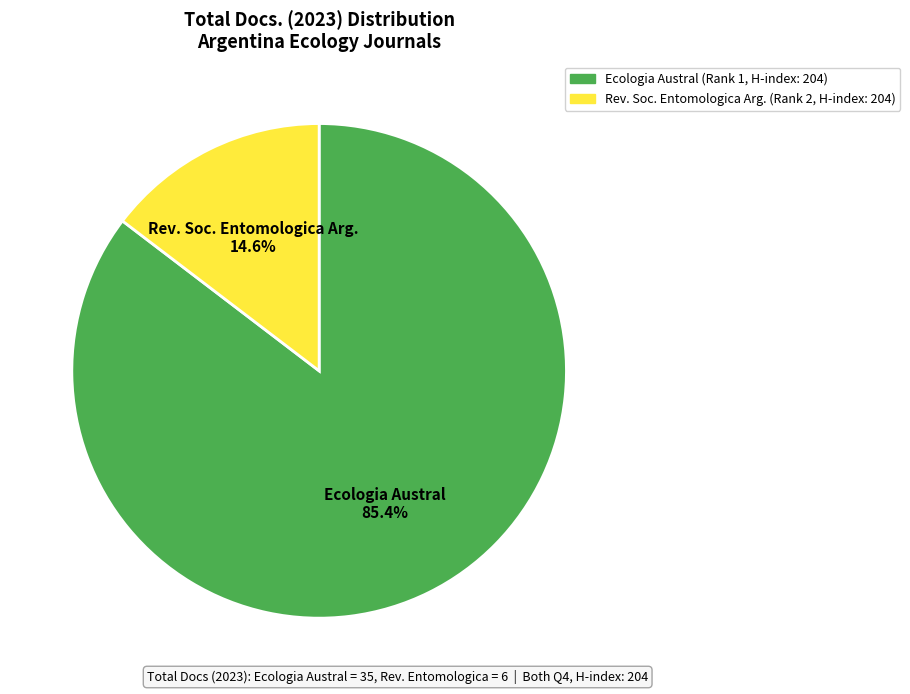

Does any single category account for the majority?

Yes